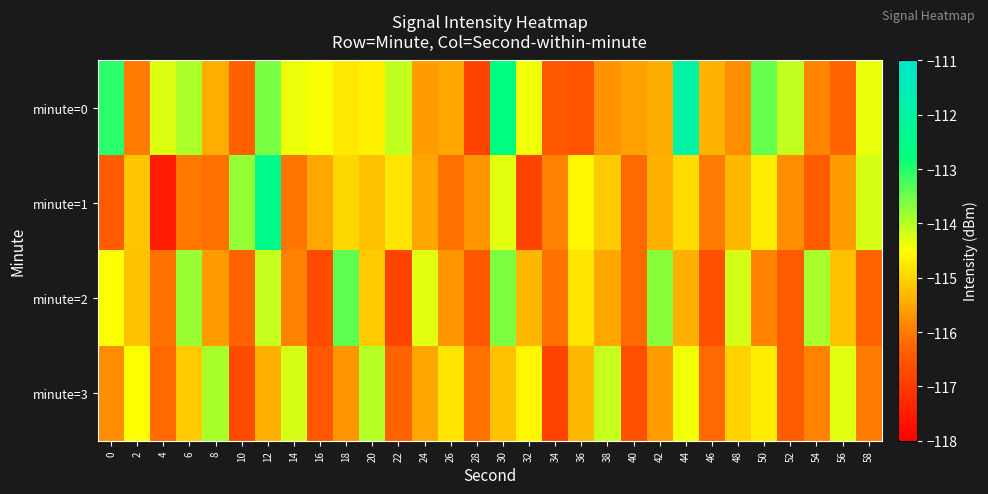

Which series has the largest total across all categories?

minute=0